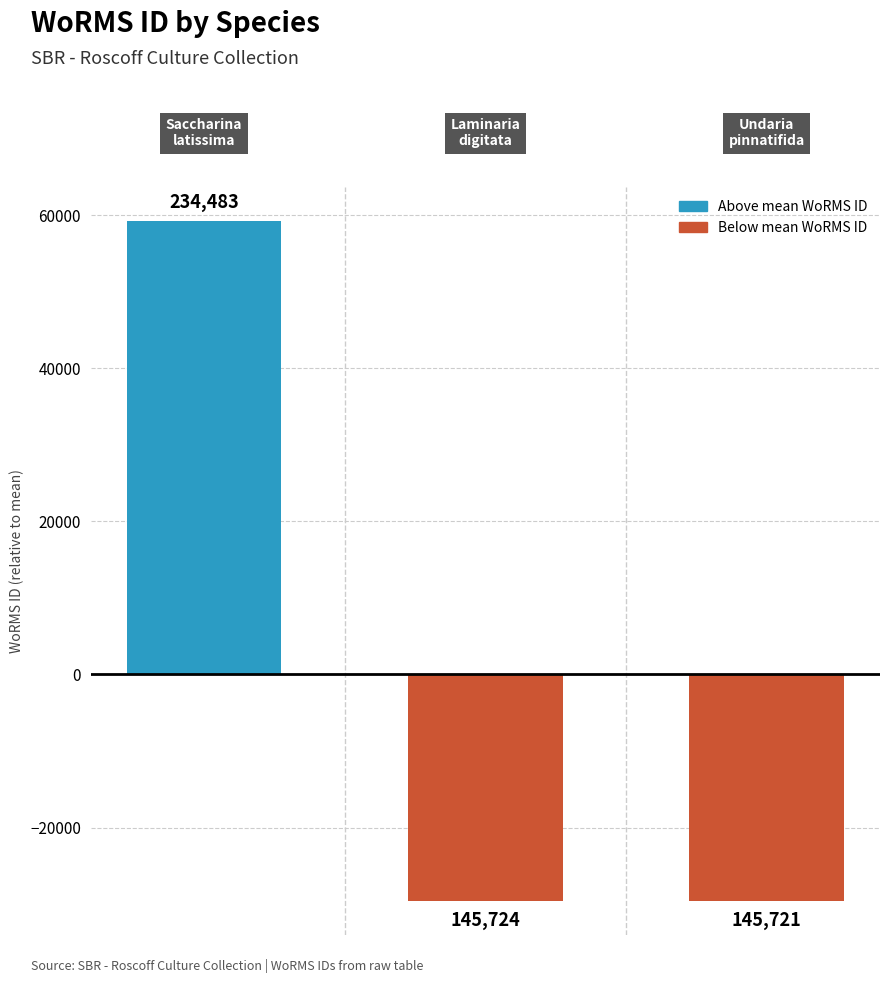

Rank the categories by value from highest to lowest.

0, 1, 2